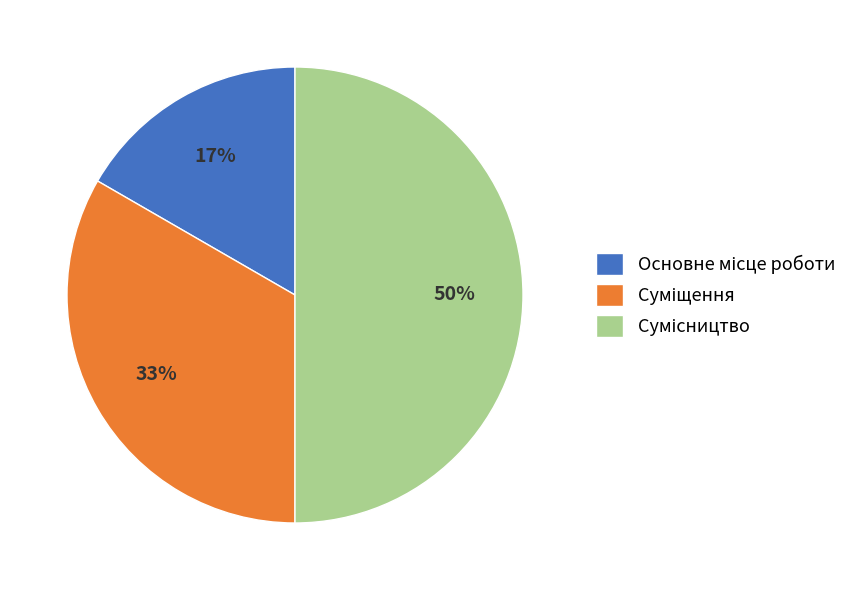

How many segments does this pie chart have?

3